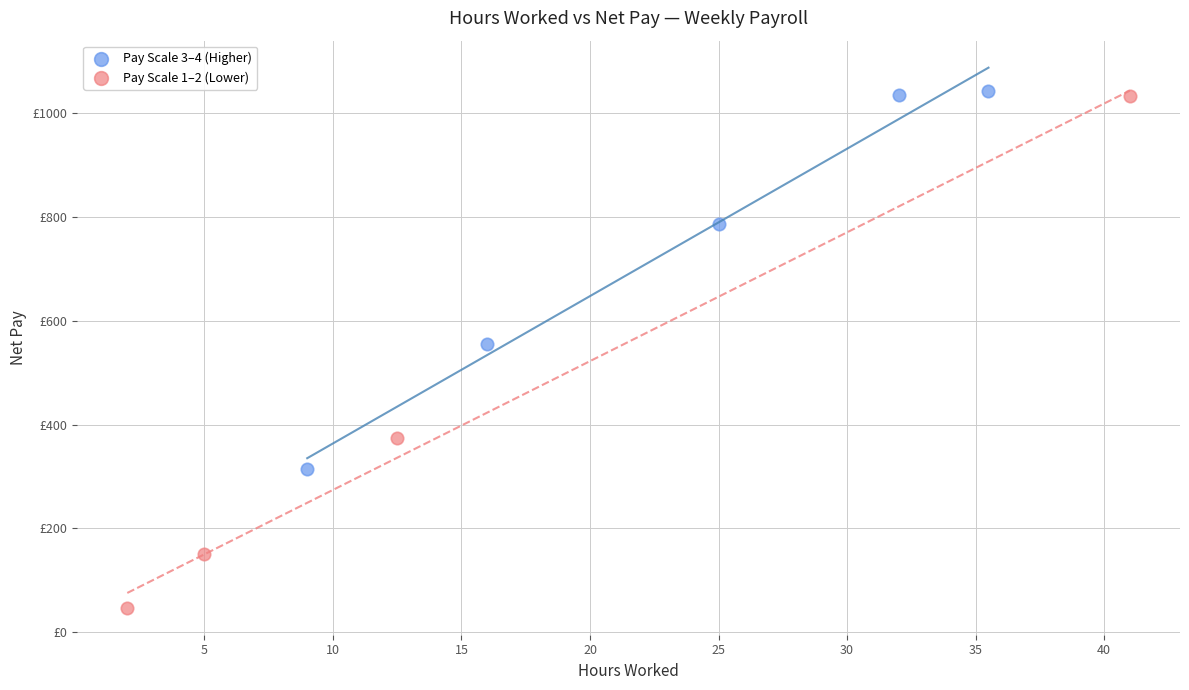

What are all the series names shown in the legend?

Pay Scale 3–4 (Higher), Pay Scale 1–2 (Lower)